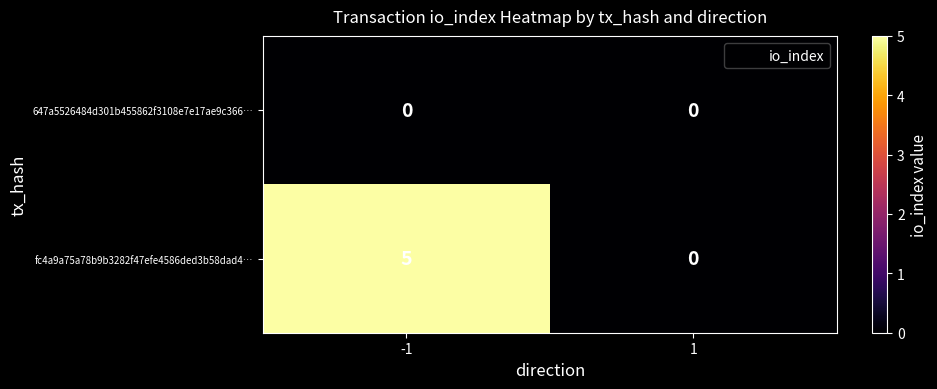

Which series has the widest spread of values?

fc4a9a75a78b9b3282f47efe4586ded3b58dad4…